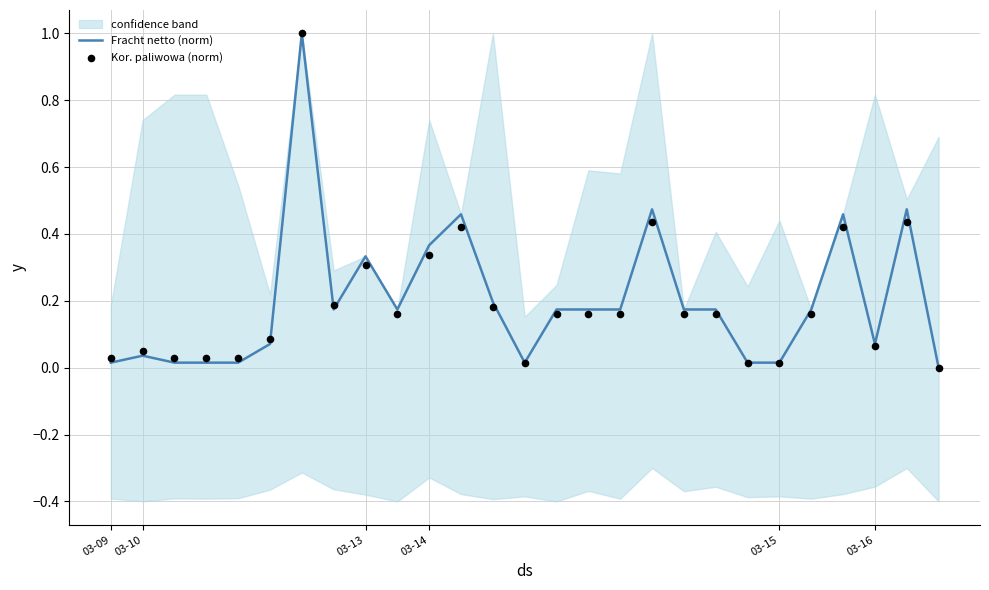

What are all the series names shown in the legend?

Fracht netto (norm), Kor. paliwowa (norm)